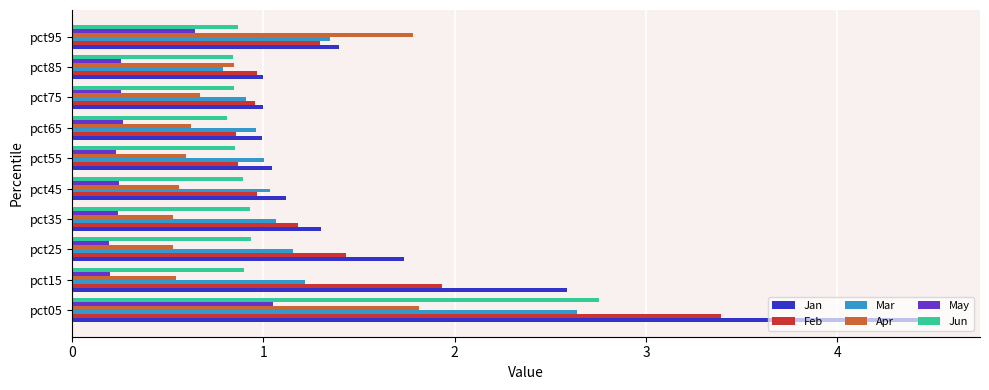

Is it true that Jun equals 1.5 at pct55?

False